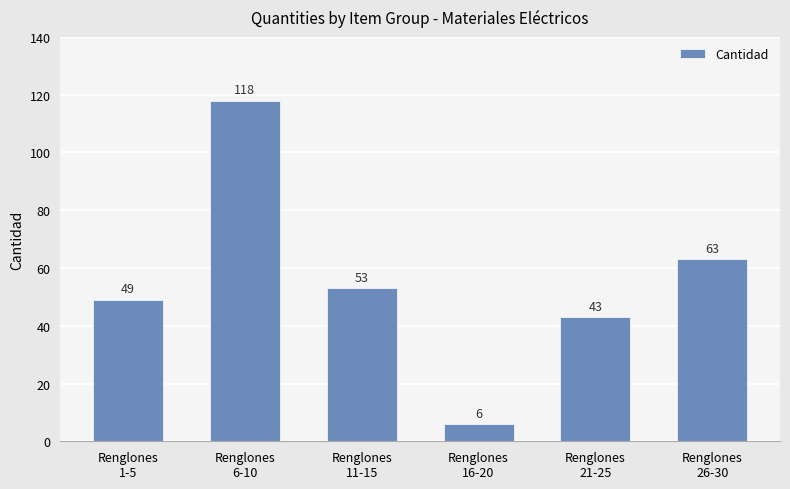

Rank the categories by value from lowest to highest.

Renglones
16-20, Renglones
21-25, Renglones
1-5, Renglones
11-15, Renglones
26-30, Renglones
6-10